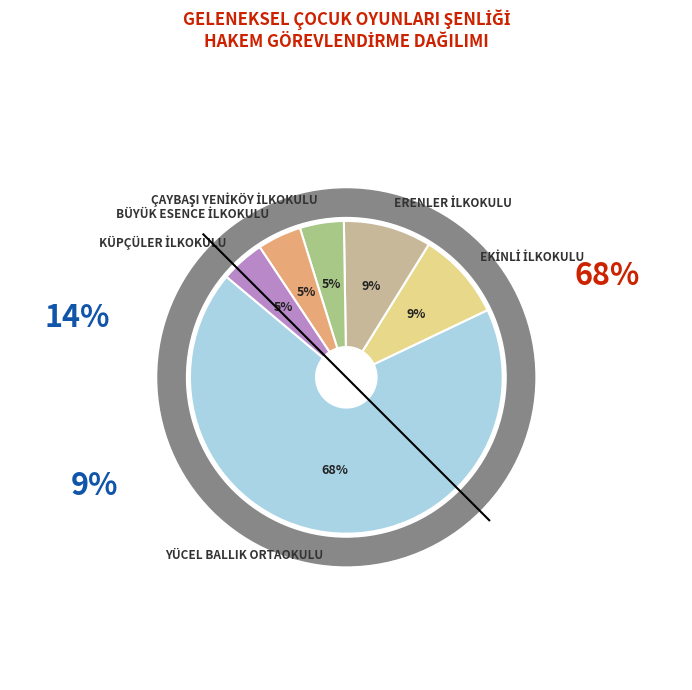

Does YÜCEL BALLIK ORTAOKULU represent more than half of the total?

Yes